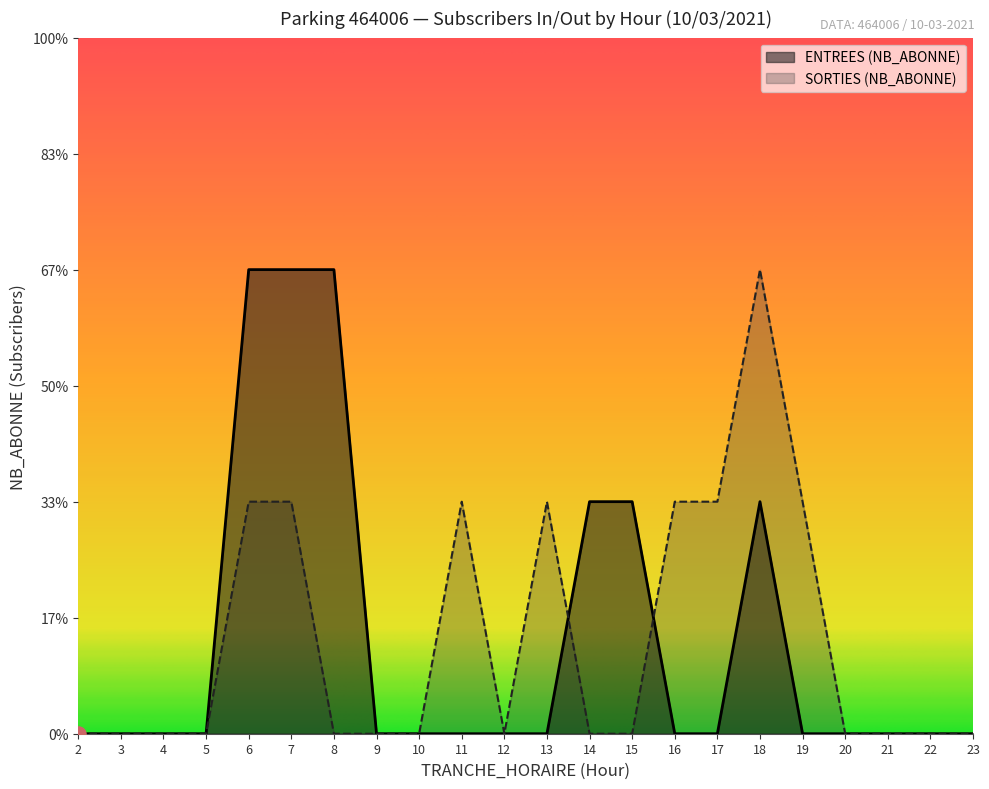

Is the value of SORTIES (NB_ABONNE) at 20 greater than the value of ENTREES (NB_ABONNE) at 11?

No